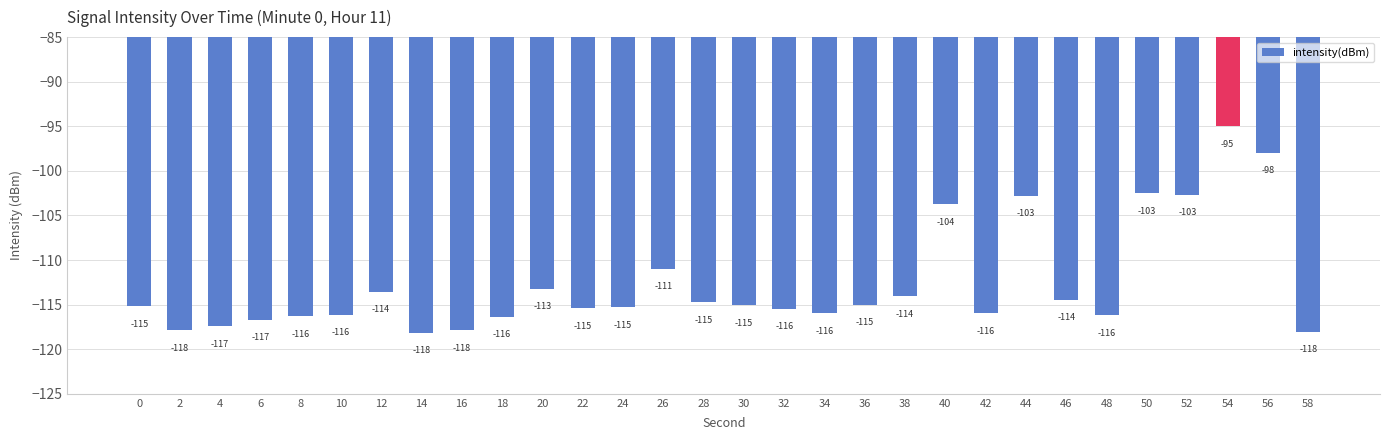

What is the difference between the second highest and second lowest values?

20.1